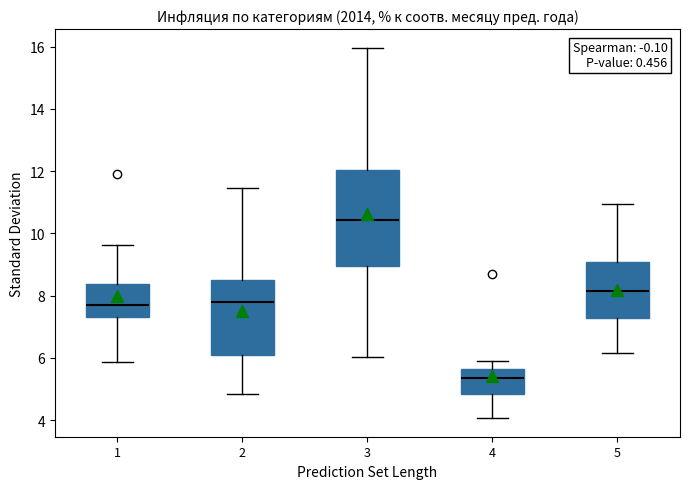

Where does the lower whisker of the box at x = 3 end on the y-axis? The values are not printed on the chart, so give them approximately, as read against the axis.

6.0